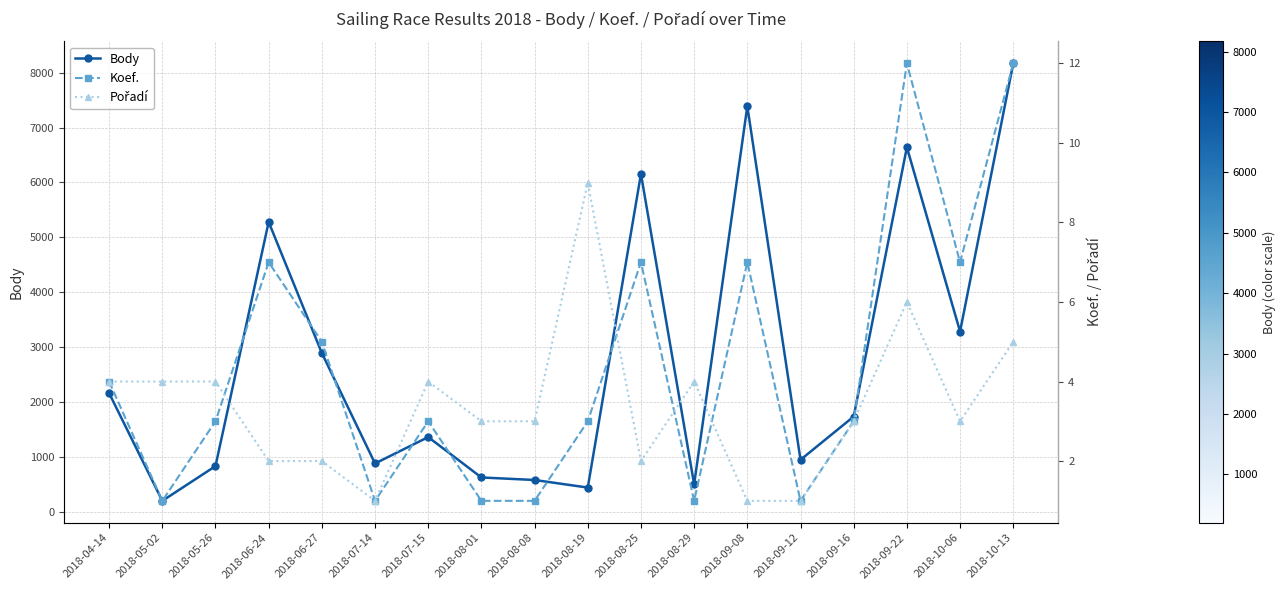

List the series in order of their peak value, lowest first.

Pořadí, Koef., Body